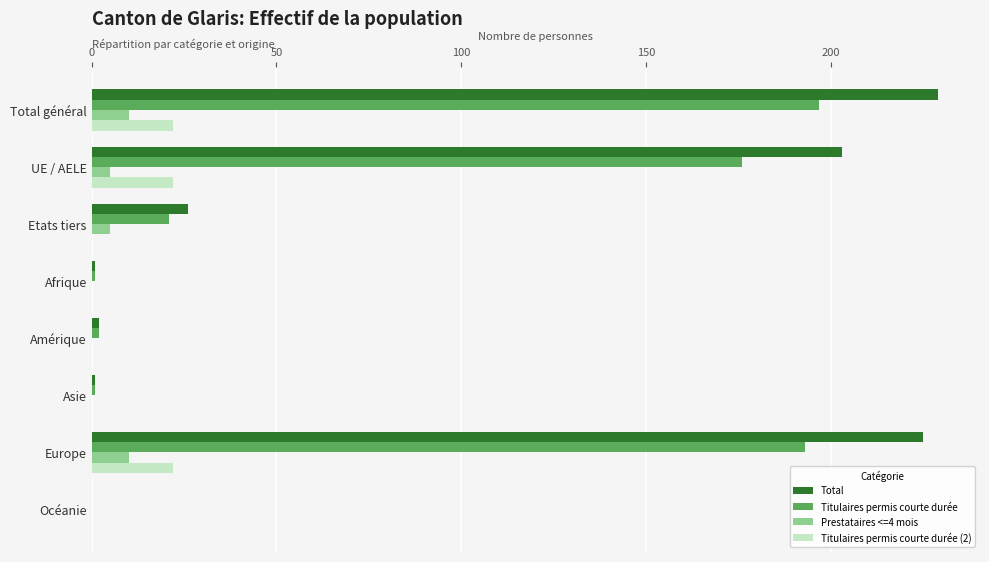

Which series has the largest total across all categories?

Total